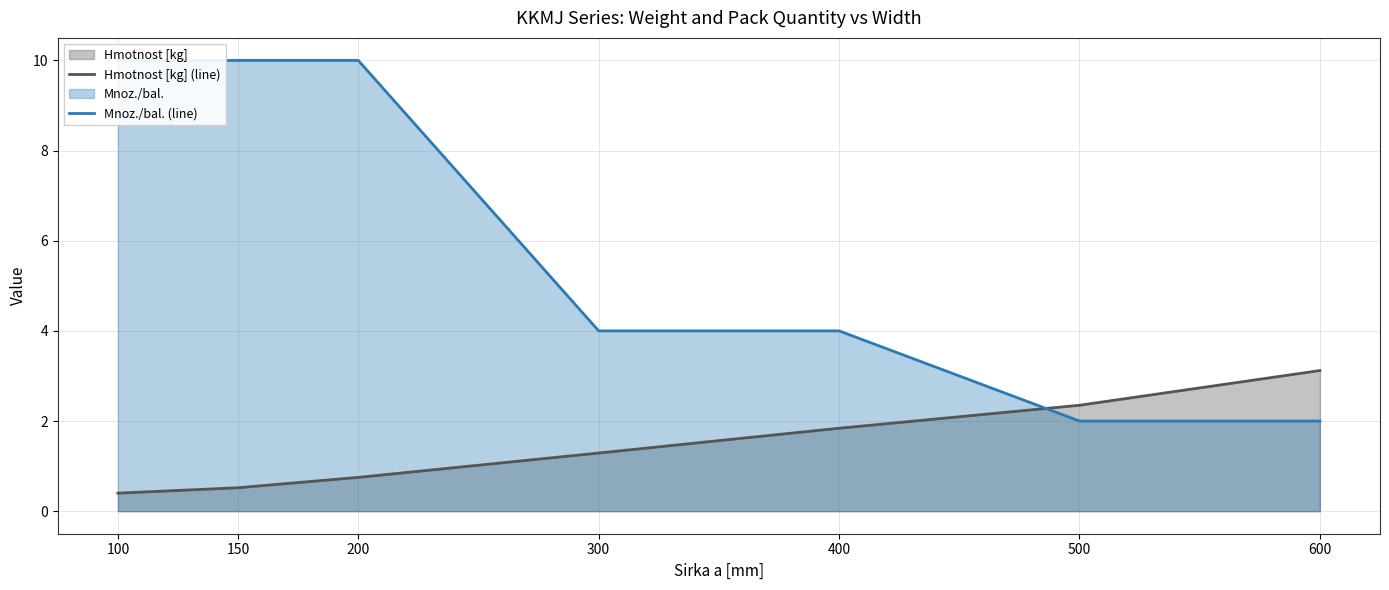

What is the value of the Hmotnost [kg] (line) point at the 5th from the left?

1.8